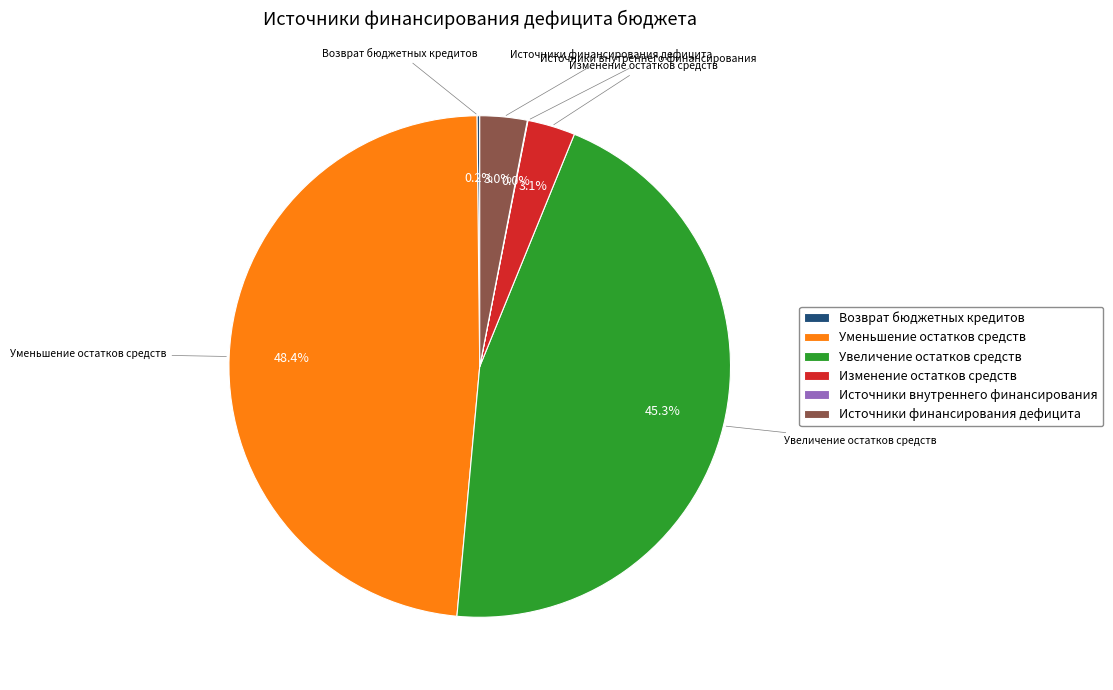

True or false: Изменение остатков средств accounts for 13% of the total.

False